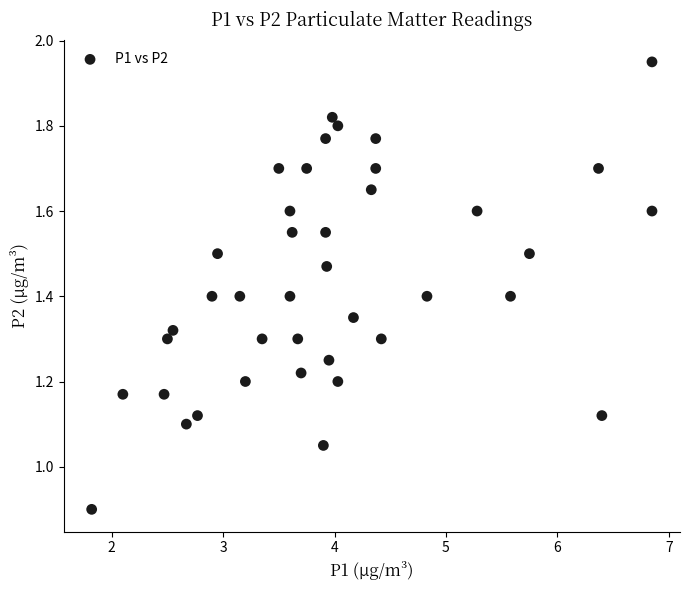

What is the range of X values (max minus min)?

5.0